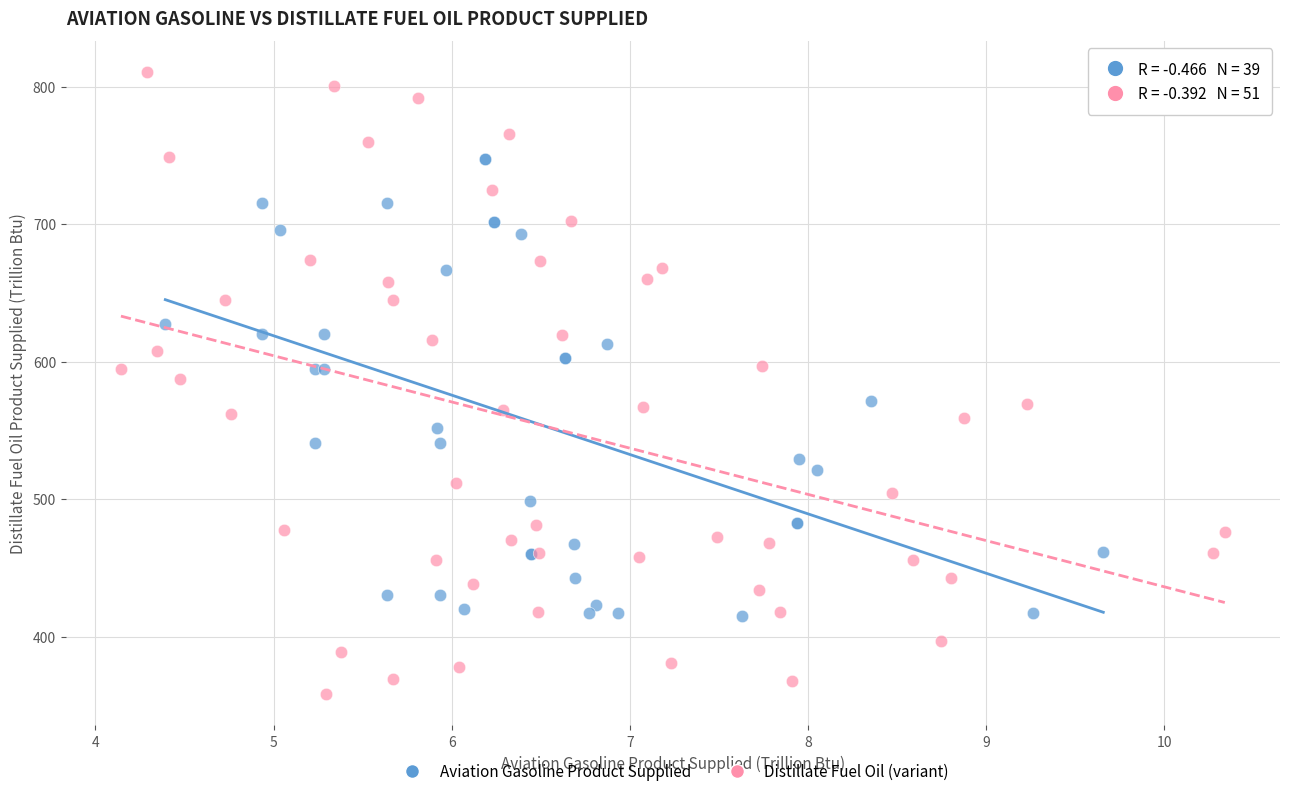

Which series has the largest Y range (max minus min)?

Distillate Fuel Oil (variant)